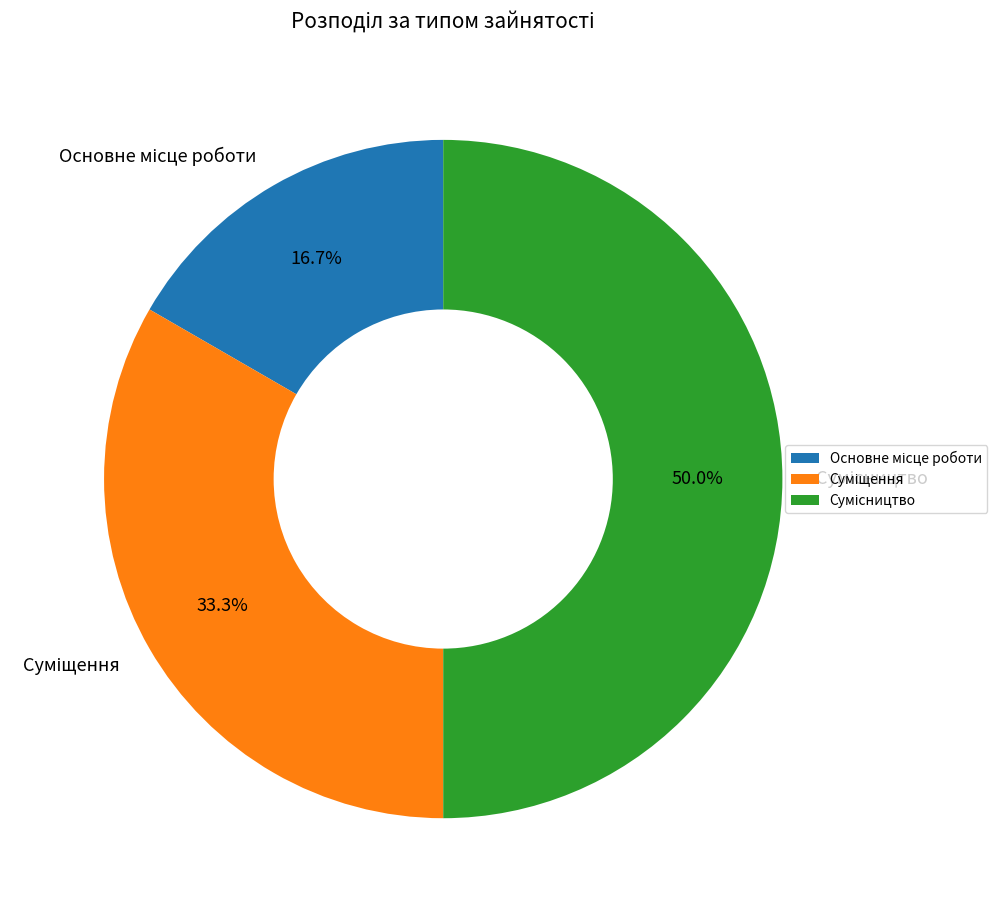

Which slice is the smallest?

Основне місце роботи